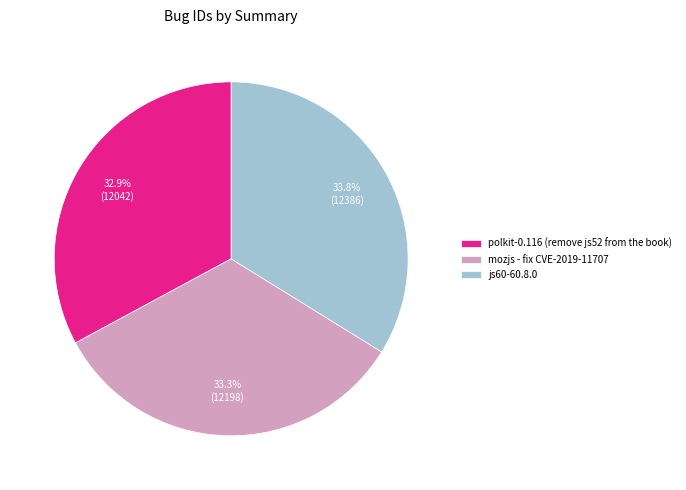

Which slice is the largest?

js60-60.8.0